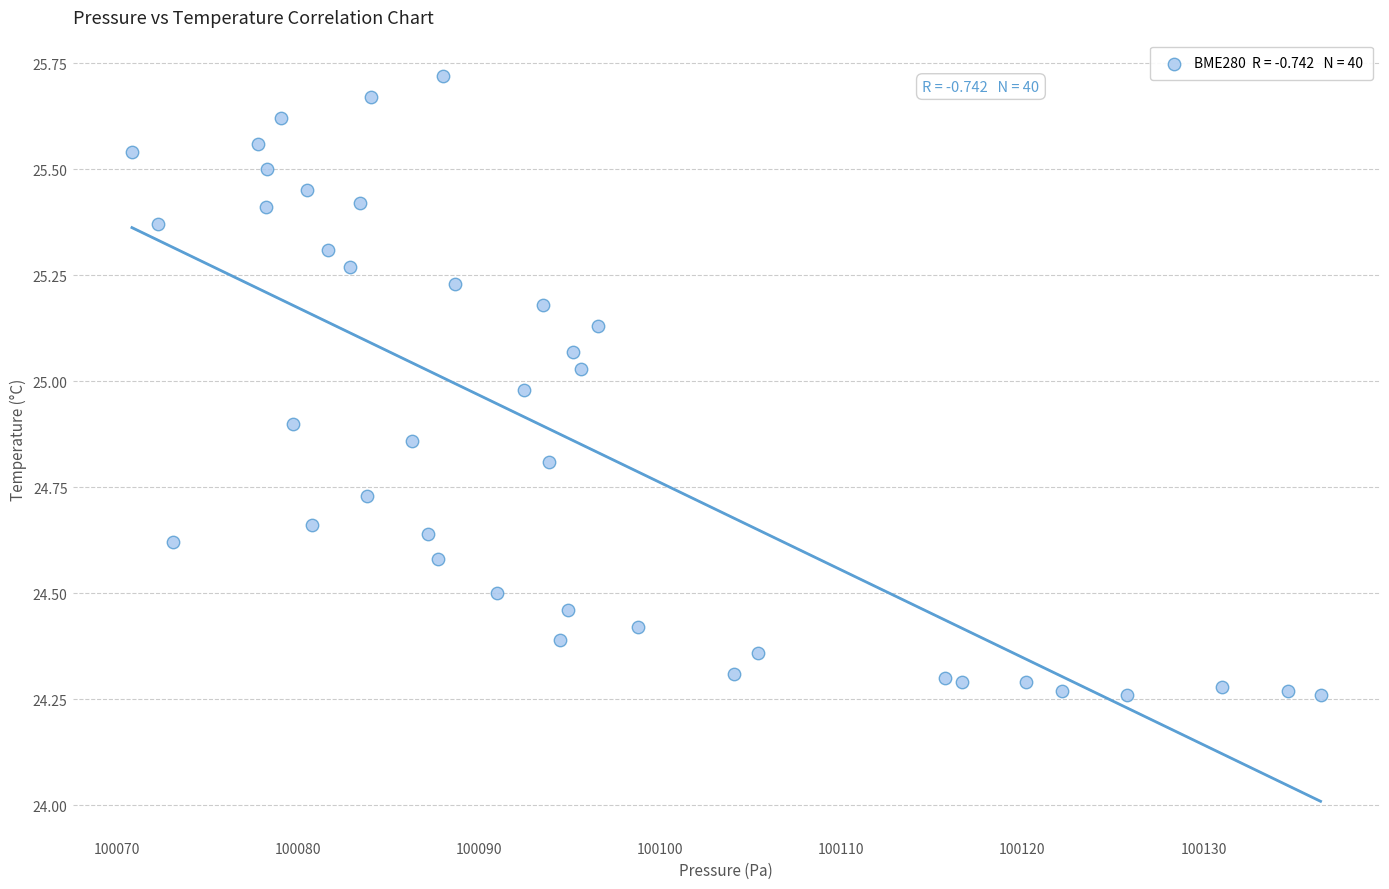

What is the range of X values (max minus min)?

65.7